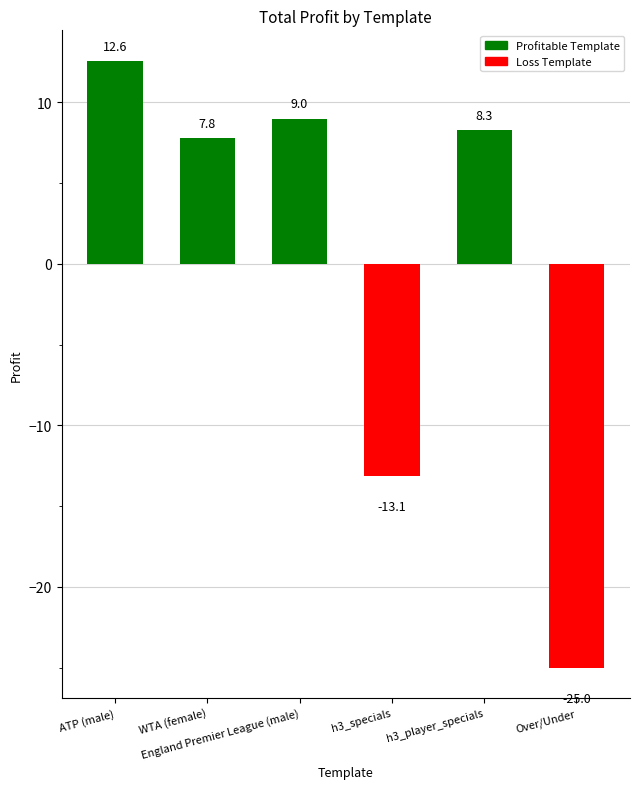

Rank the categories by value from highest to lowest.

ATP (male), England Premier League (male), h3_player_specials, WTA (female), h3_specials, Over/Under